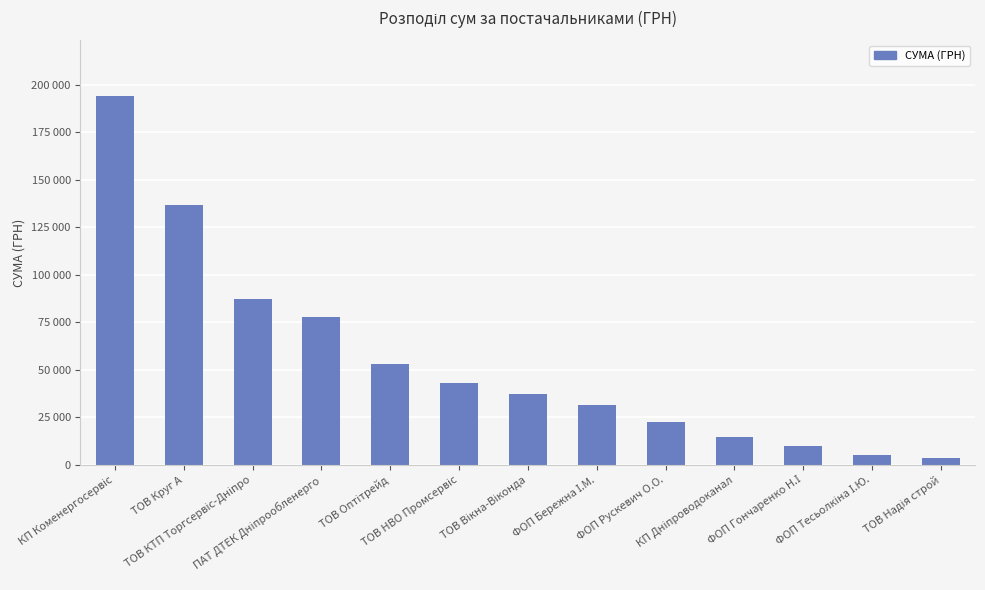

What is the sum of the values at КП Дніпроводоканал and ТОВ Вікна-Віконда?

51950.6